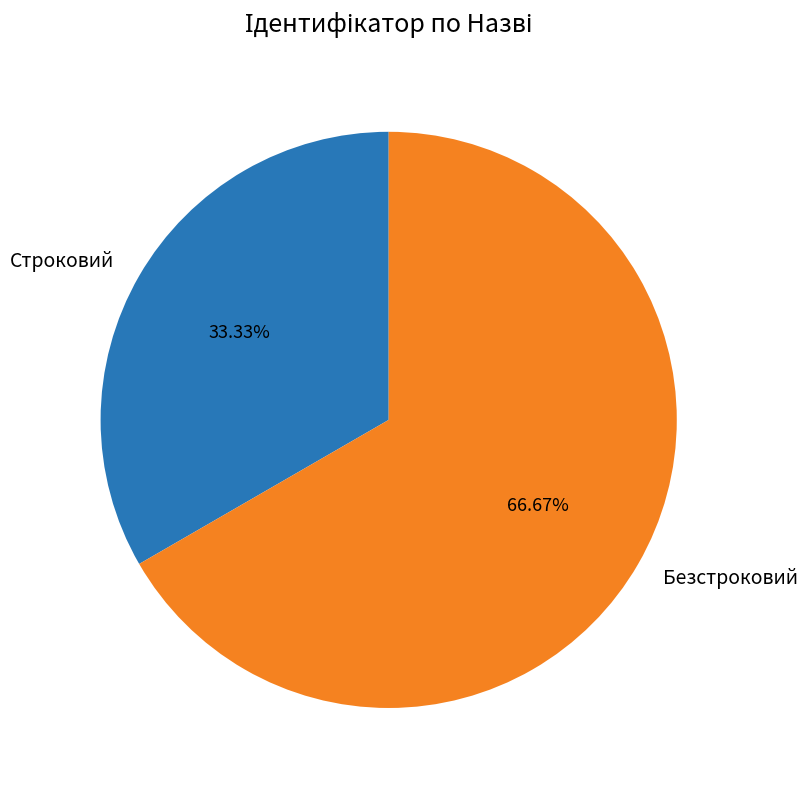

What percentage do Безстроковий and Строковий together represent?

100.0%